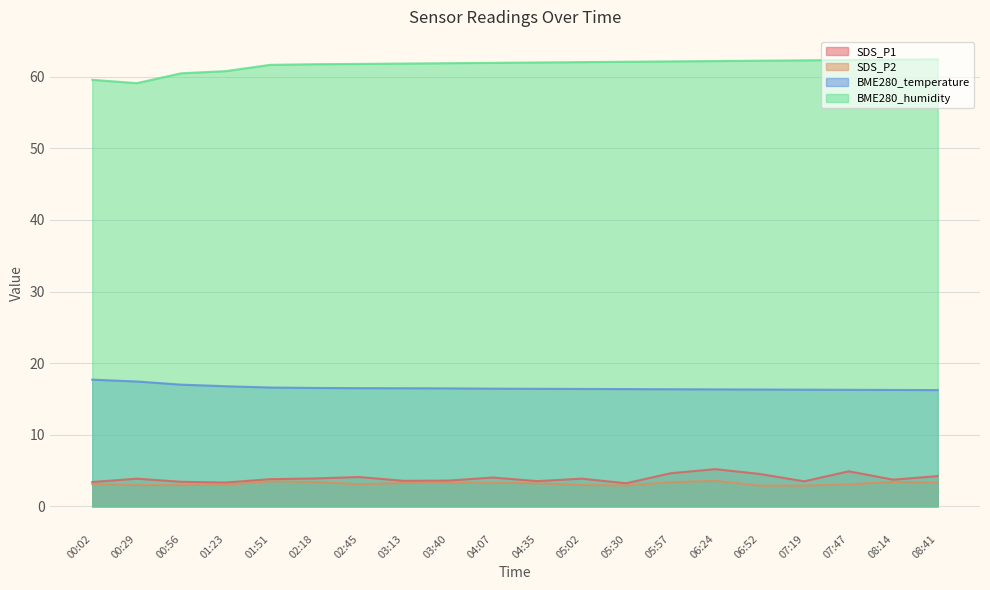

True or false: BME280_humidity and BME280_temperature intersect in this chart.

False